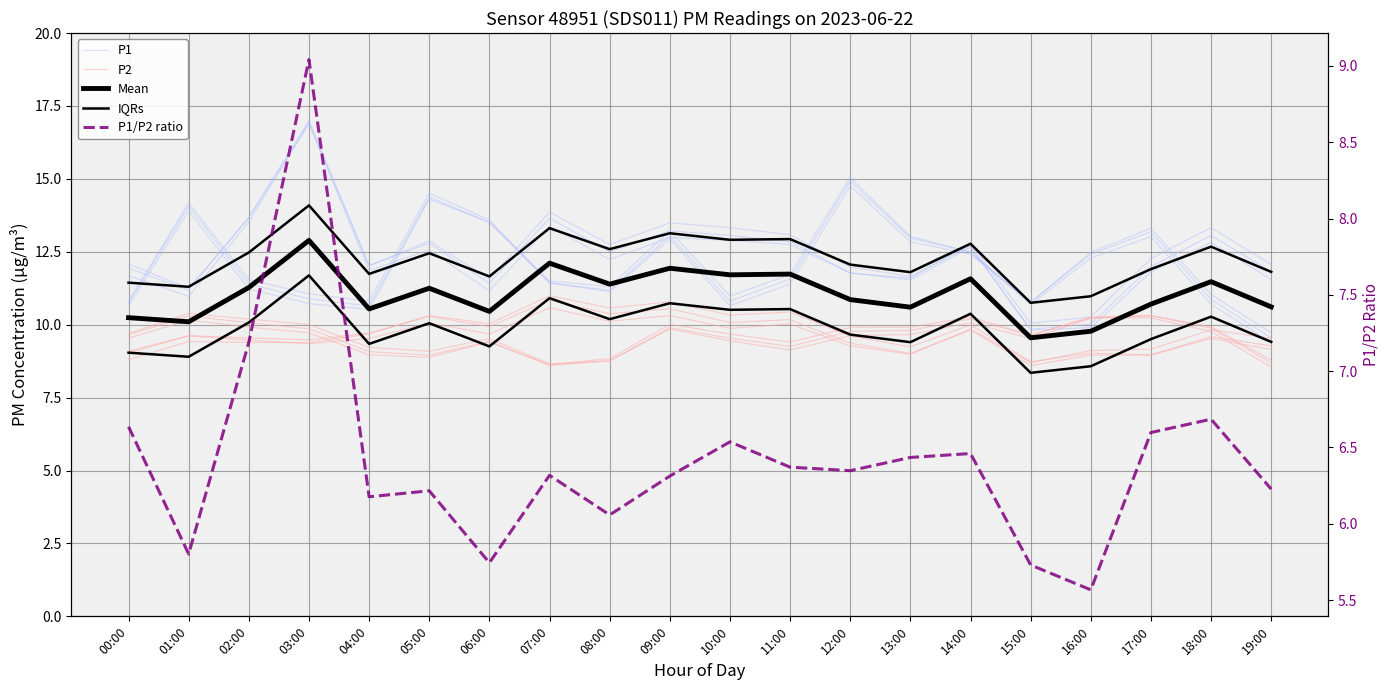

At which category does Mean reach its first local peak?

03:00